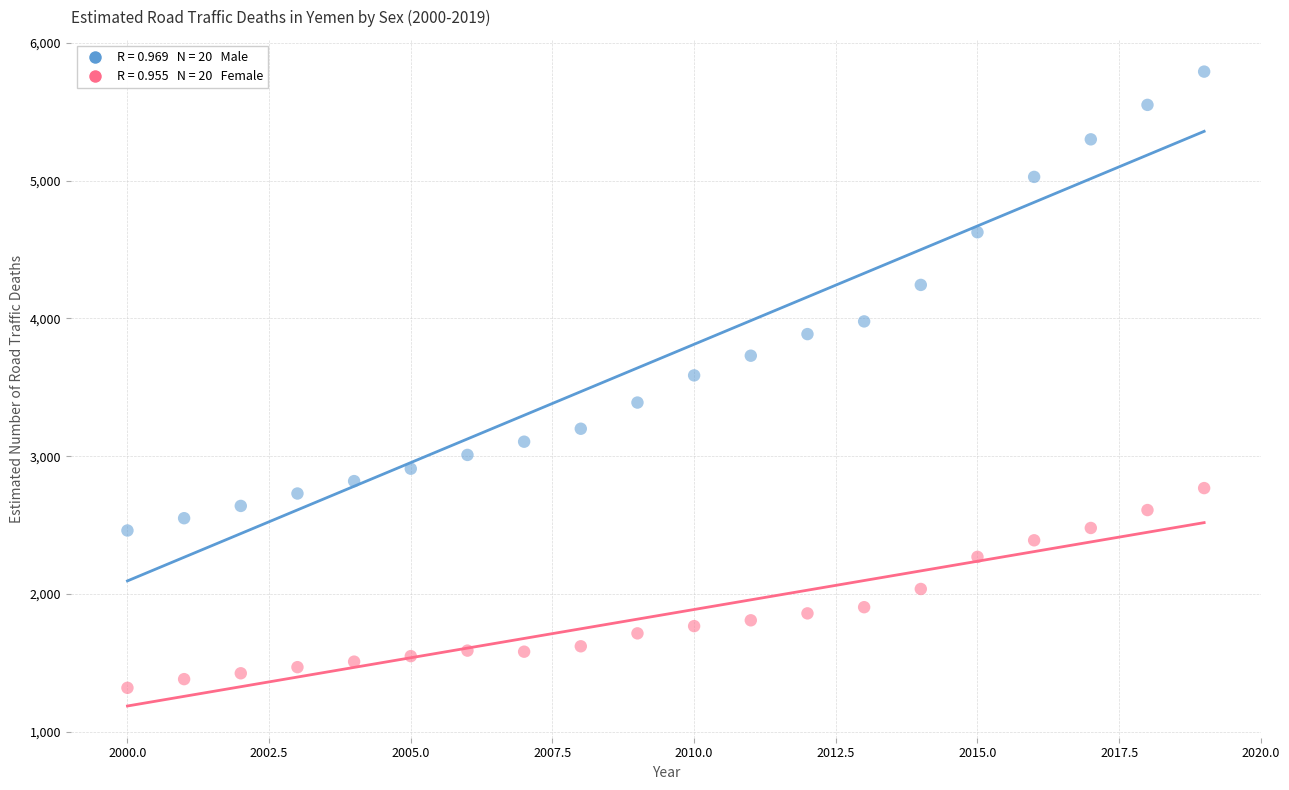

Across all data points, what is the range of X values (max minus min)?

19.0